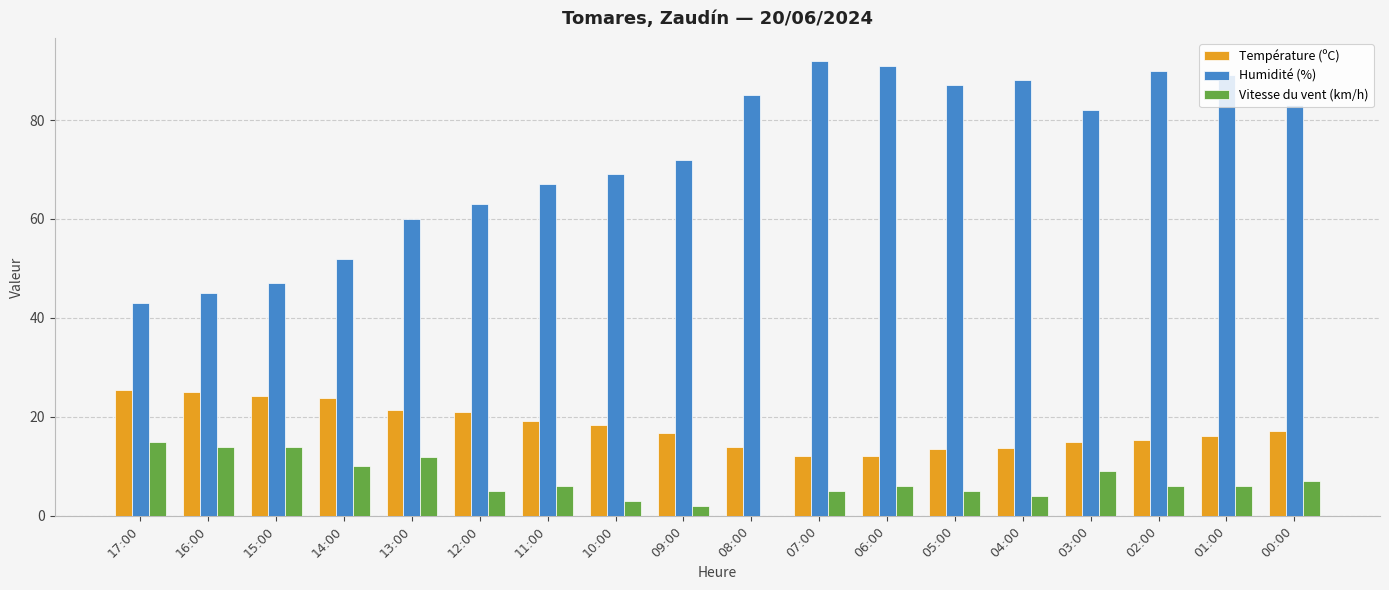

Is the value of Humidité (%) at 13:00 greater than the value of Vitesse du vent (km/h) at 05:00?

Yes